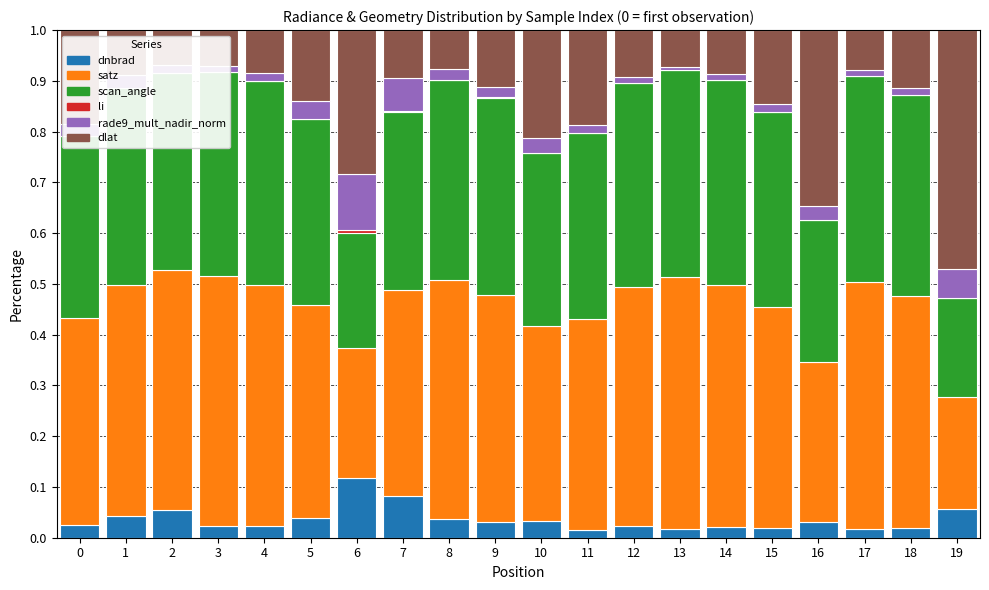

Is it true that dnbrad equals 0.0 at 16?

True